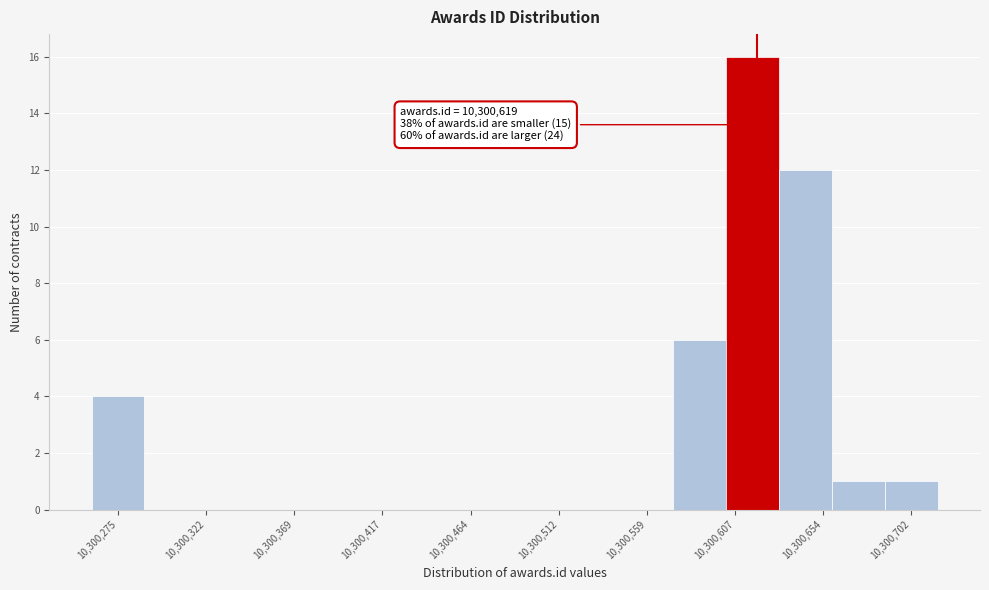

Which range on the x-axis has the tallest bar?

10300600 to 10300630